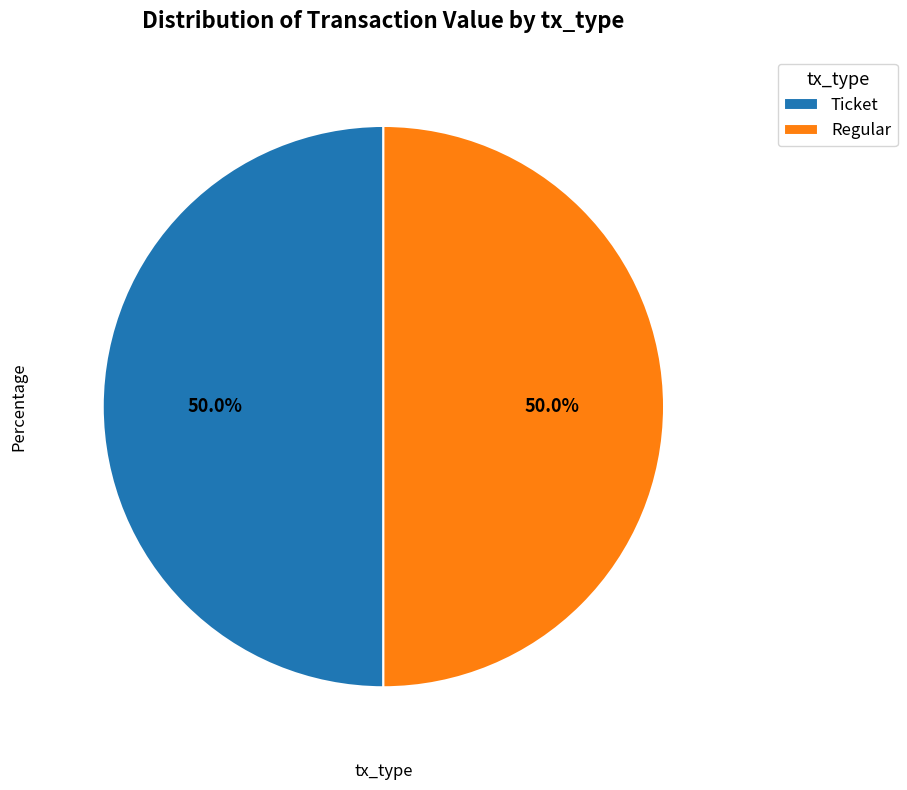

Approximately how many times larger is the value at Regular compared to Ticket?

1.0